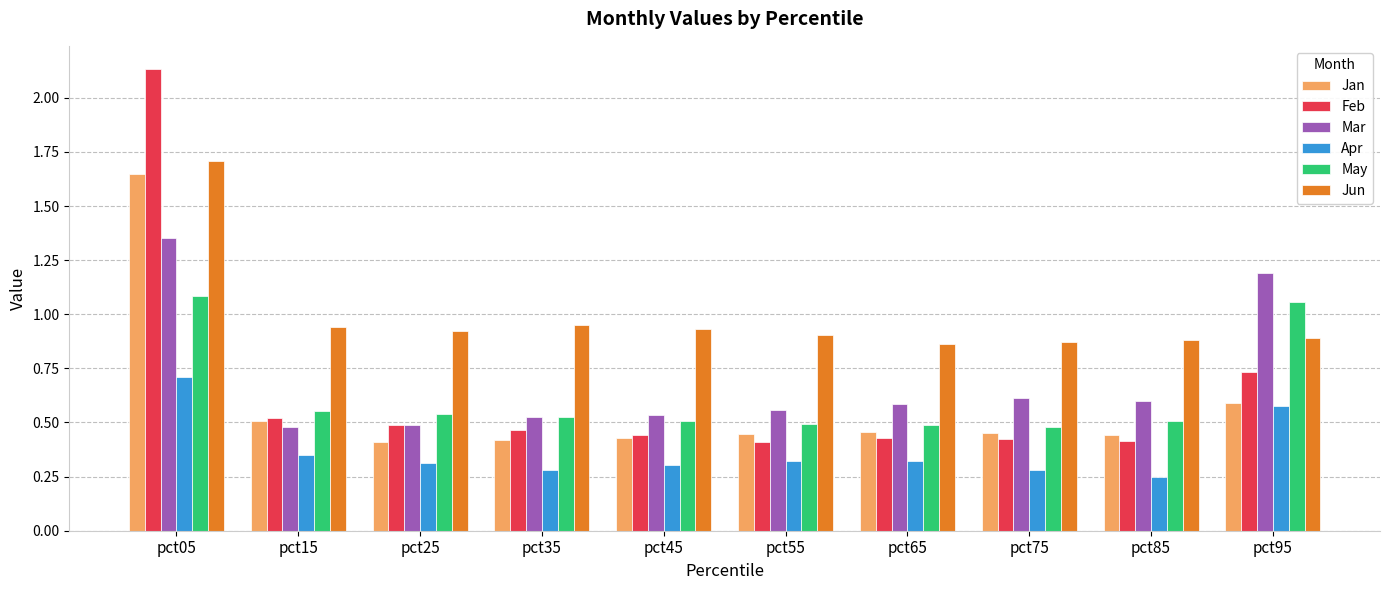

Which category has the highest value in the Feb series?

pct05